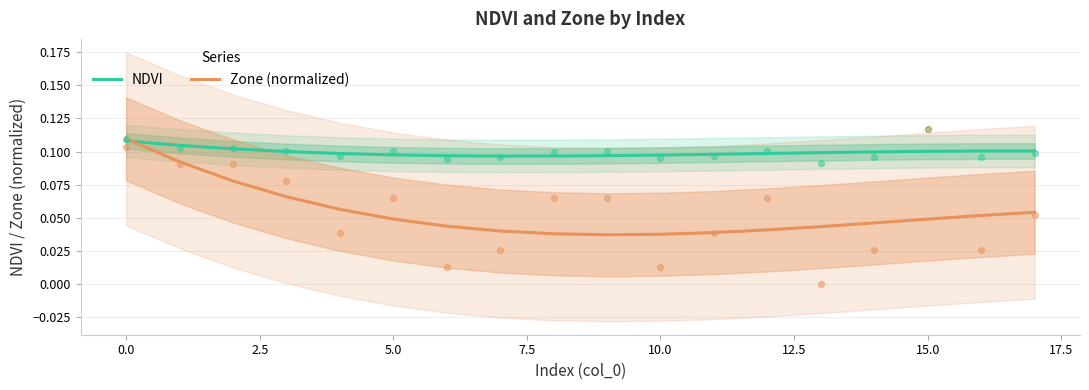

Which series reaches the maximum Y coordinate?

Zone (normalized)